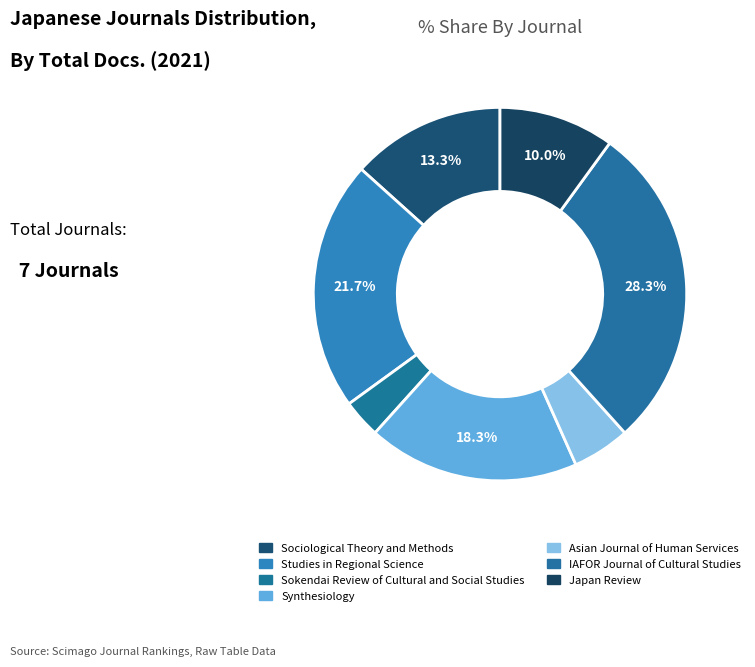

How many slices are in this pie chart?

7